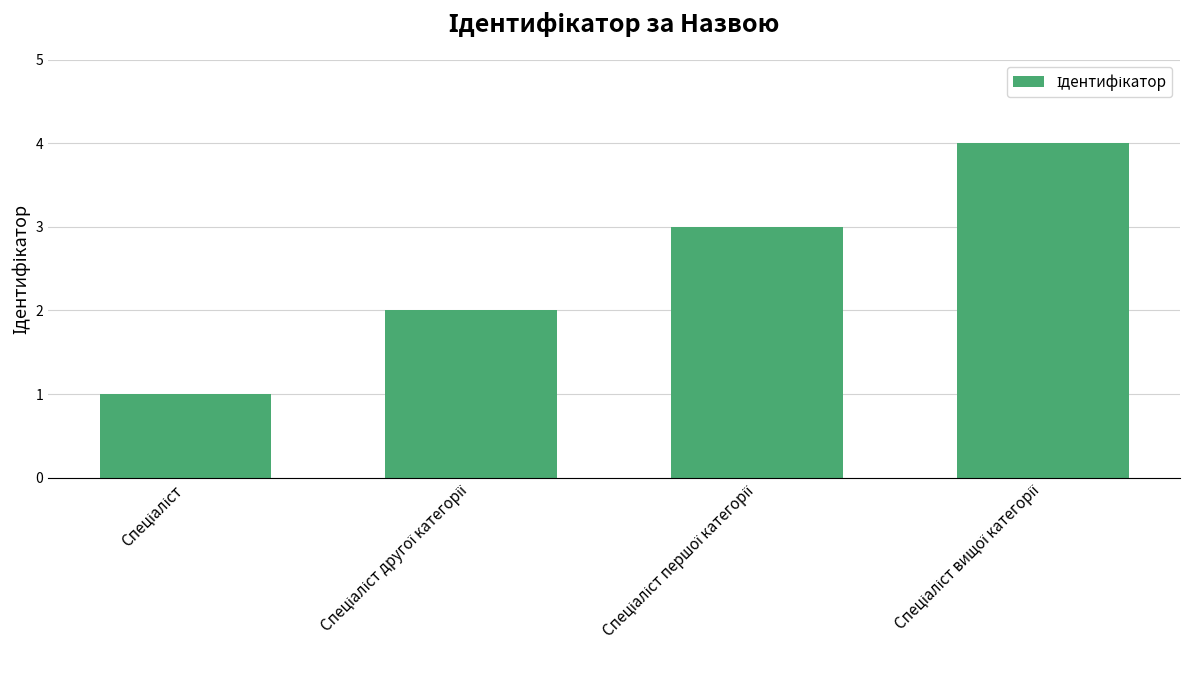

What is the sum of all values?

10